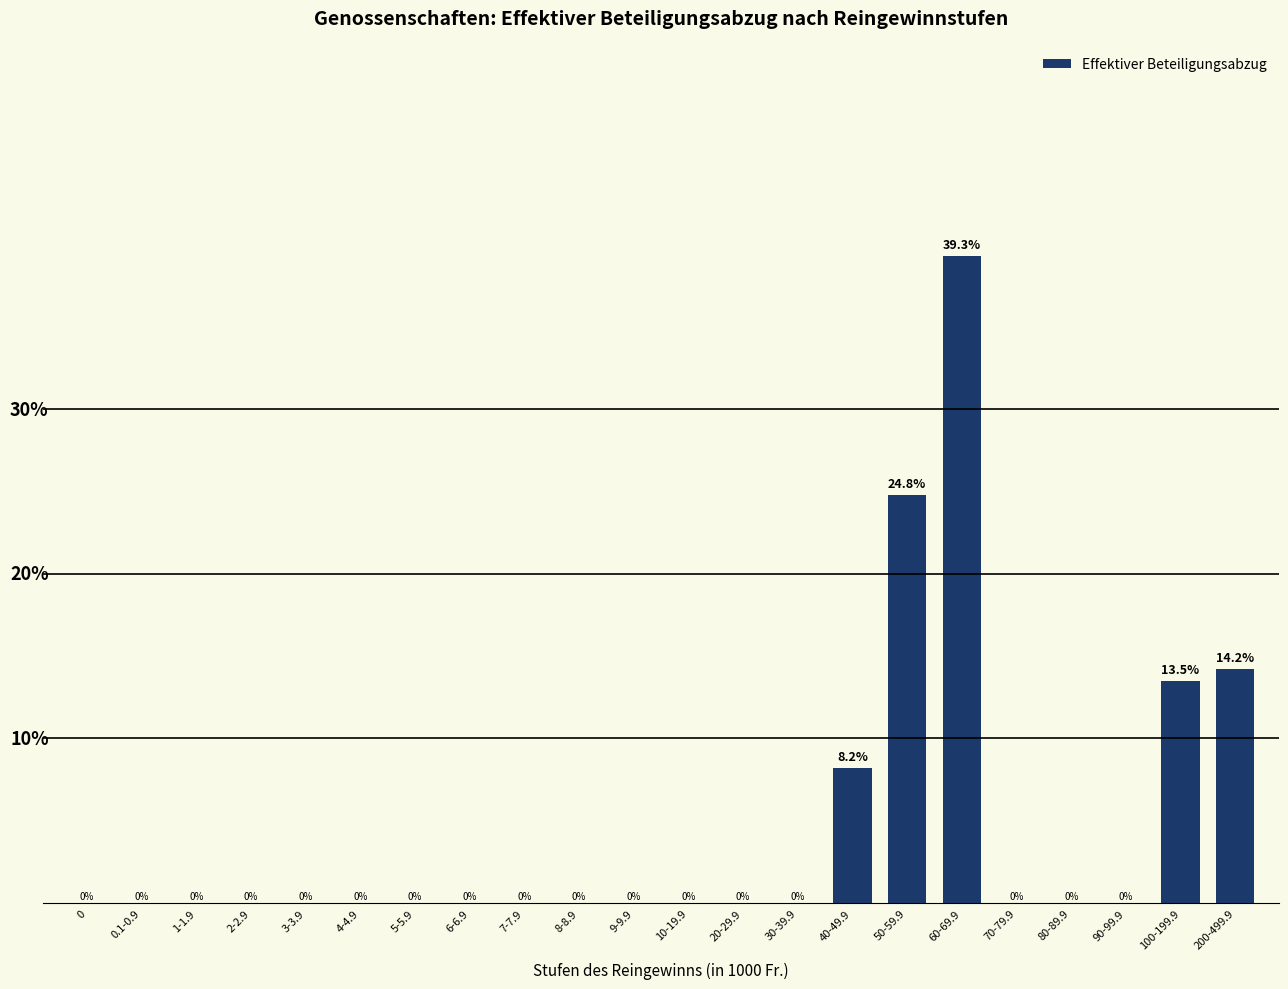

Which has a higher value, 60-69.9 or 5-5.9?

60-69.9